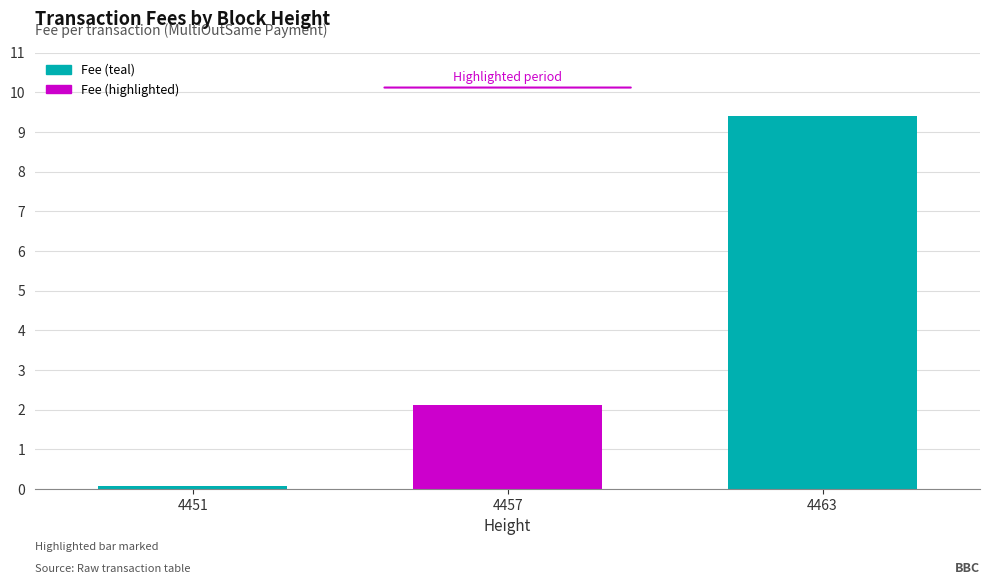

How many data points are less than 2?

1